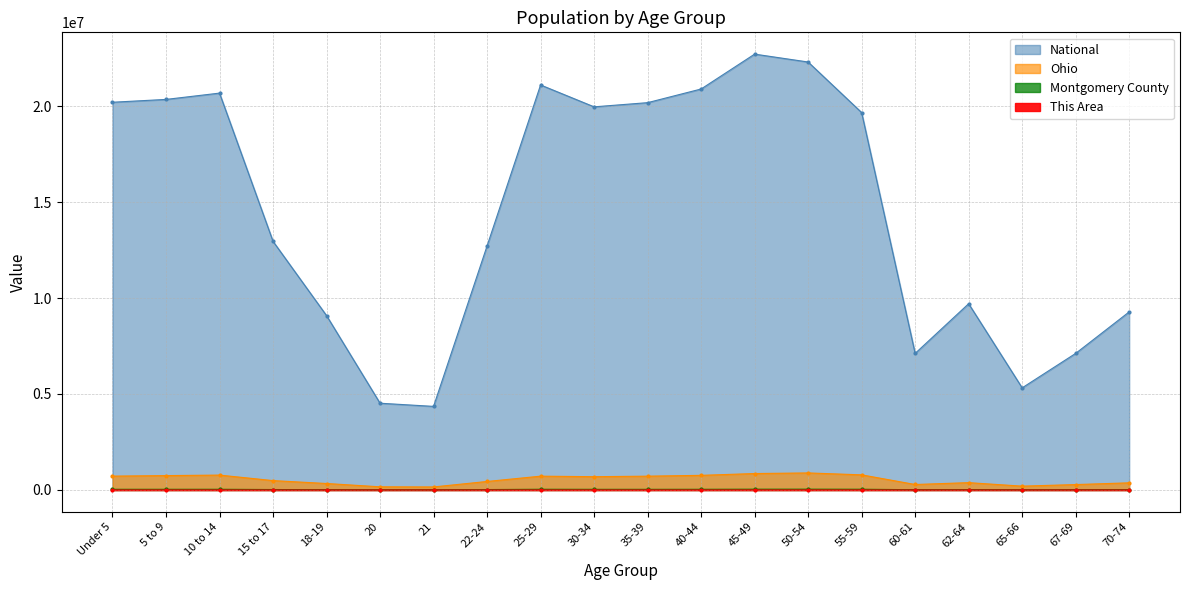

Rank the series at 65-66 from lowest to highest value.

This Area, Montgomery County, Ohio, National